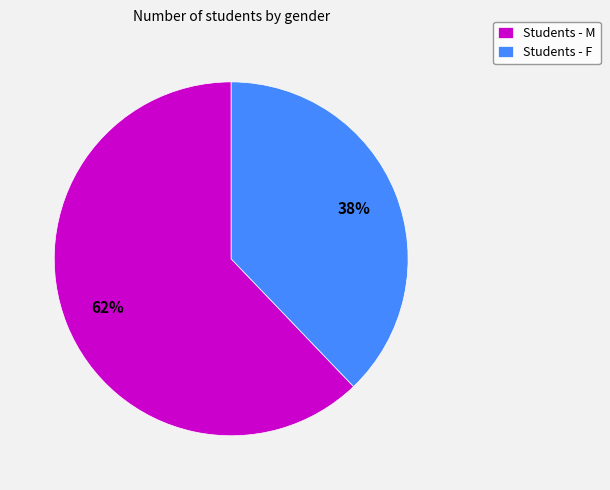

What is the majority slice?

Students - M